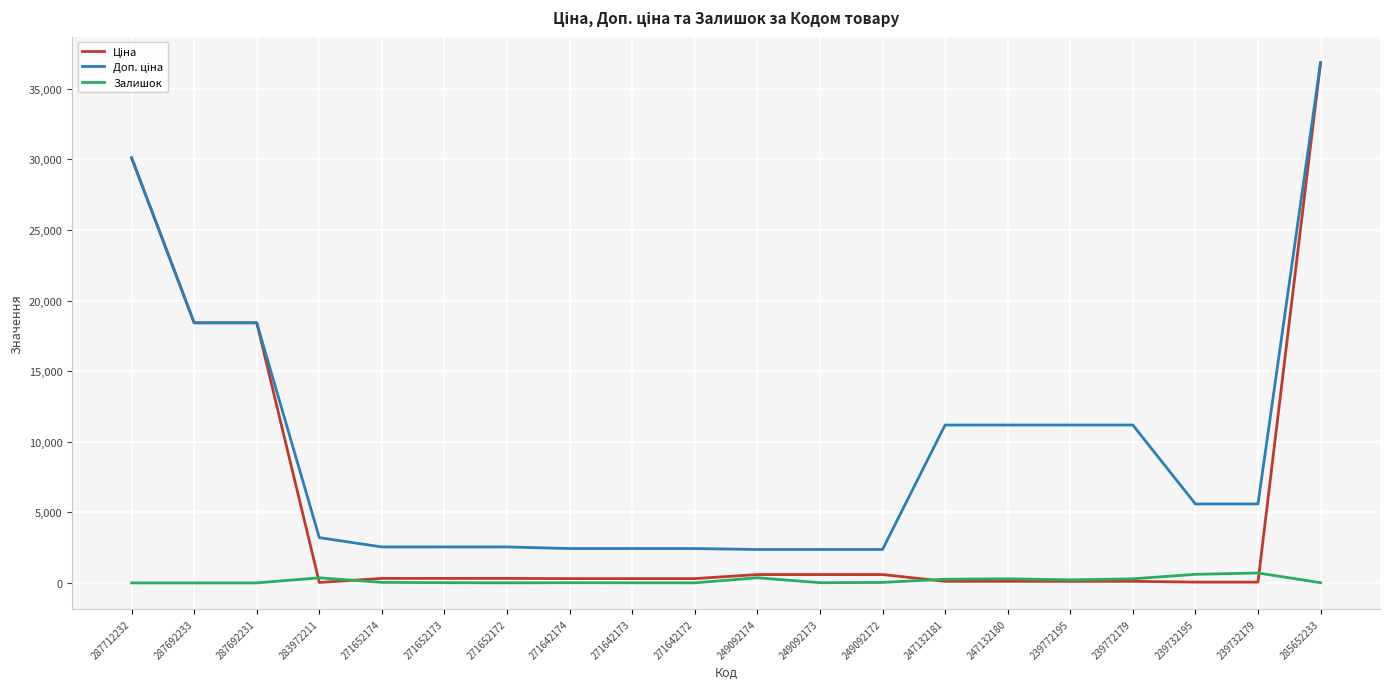

At which category does the chart reach its peak across all series?

285652233